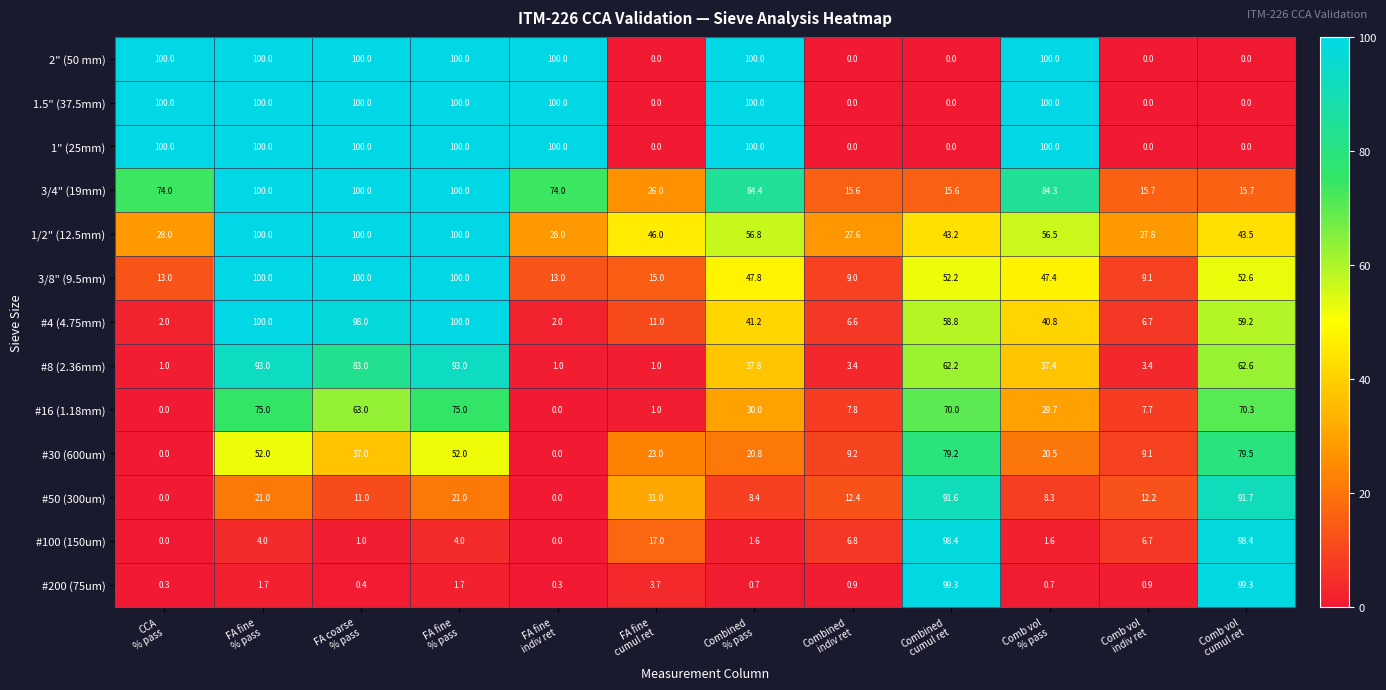

Count the number of data series in this chart.

13